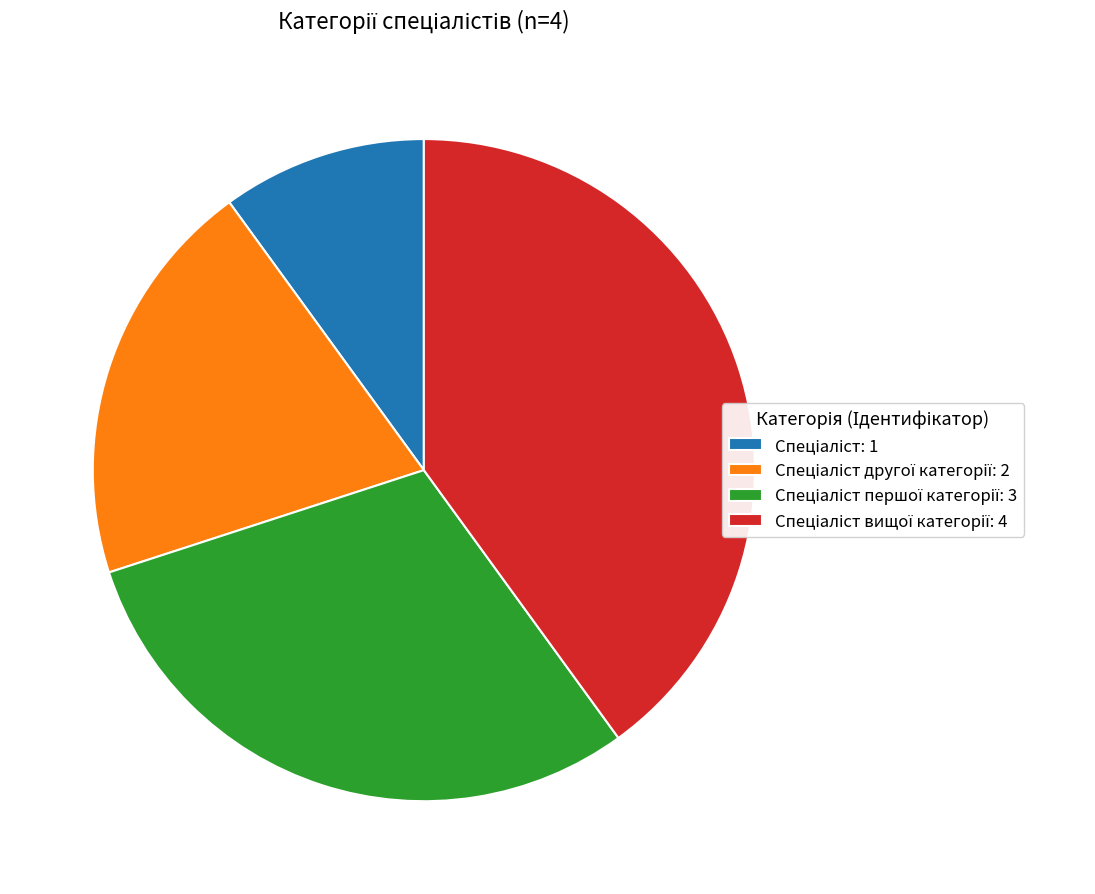

Is there any slice that represents more than half of the pie?

No